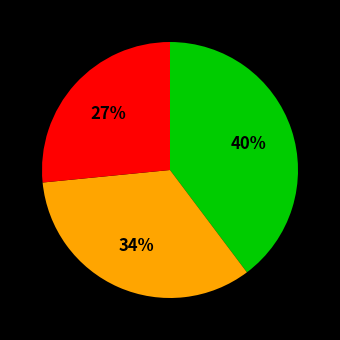

To the nearest percent, what is the difference between the largest and smallest slice percentages?

13%